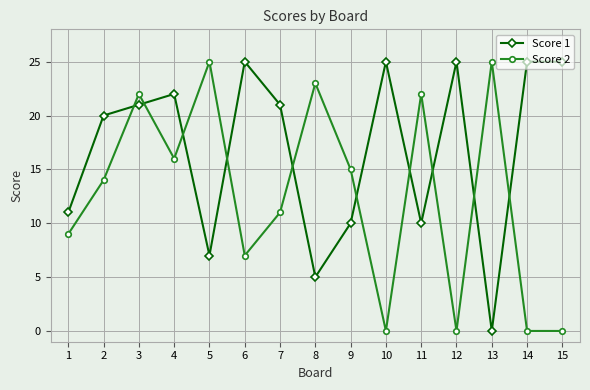

Reading left to right, list all the values displayed in this chart.

Score 1: 11	20	21	22	7	25	21	5	10	25	10	25	0	25	25
Score 2: 9	14	22	16	25	7	11	23	15	0	22	0	25	0	0